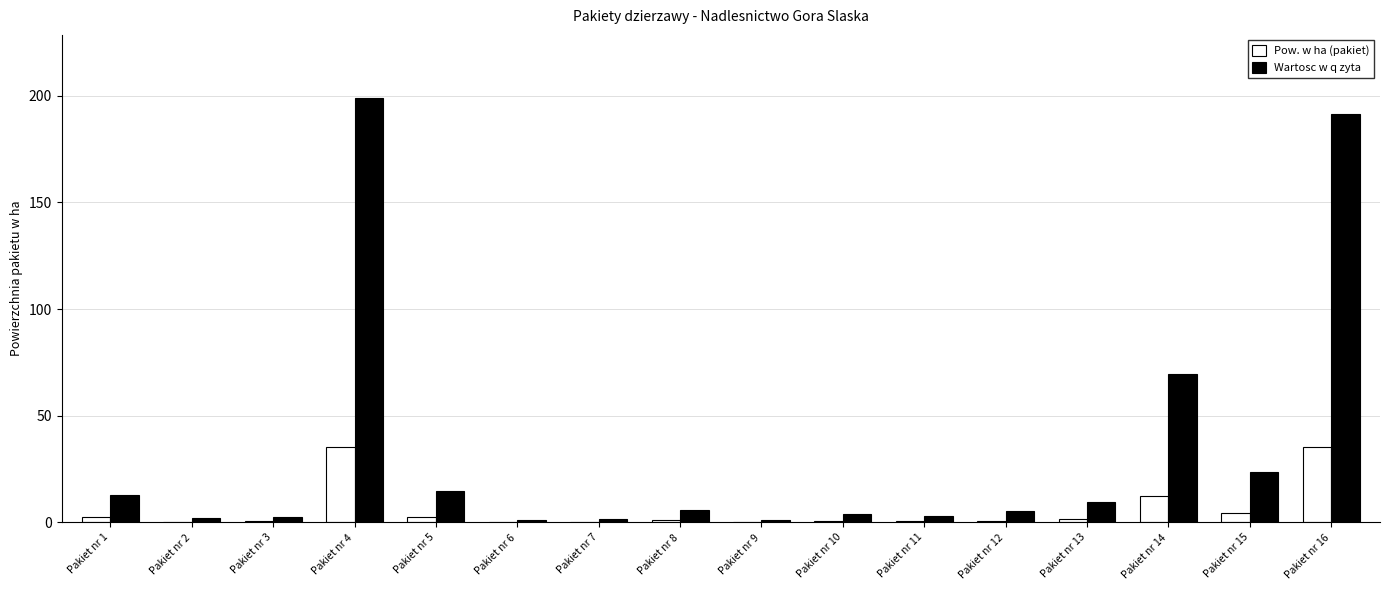

Is the value of Pow. w ha (pakiet) at Pakiet nr 15 greater than the value of Wartosc w q zyta at Pakiet nr 14?

No